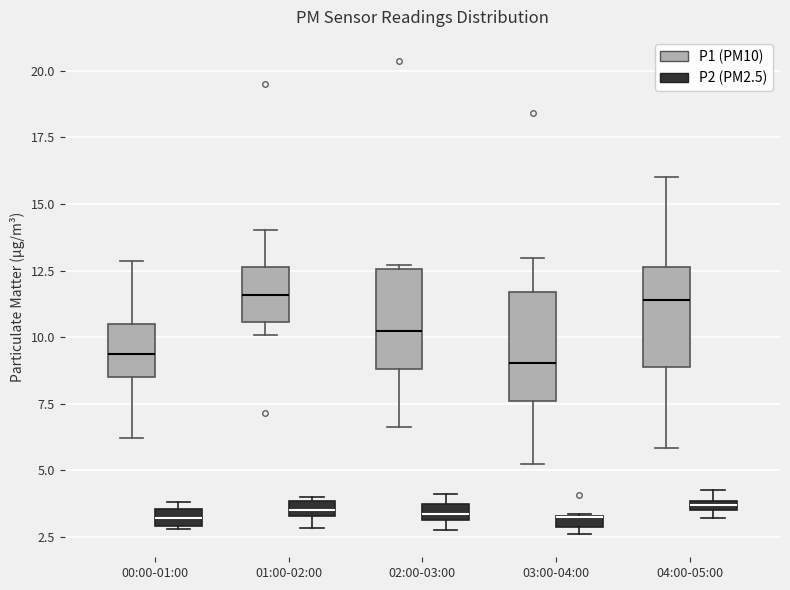

Where does the median line of the box for 03:00-04:00 (P1 (PM10)) sit on the y-axis? The values are not printed on the chart, so give them approximately, as read against the axis.

9.0